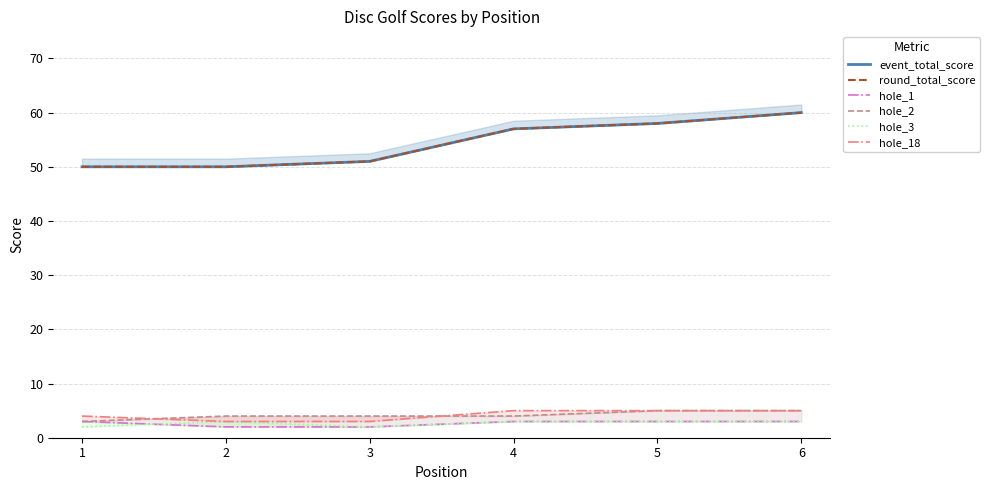

What is the value of the event_total_score point at the 5th from the left?

58